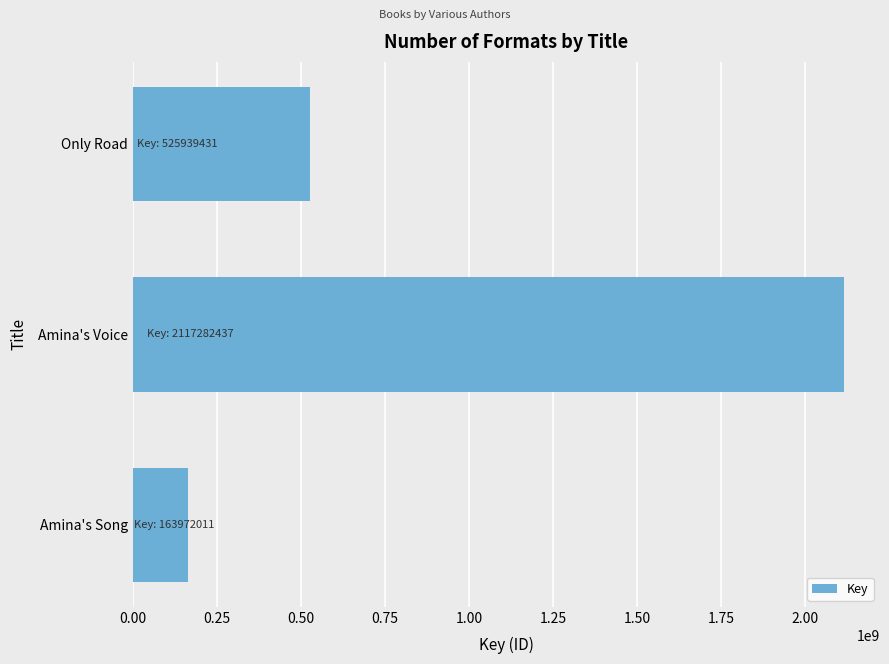

List the labels in order of value, smallest first.

Amina's Song, Only Road, Amina's Voice